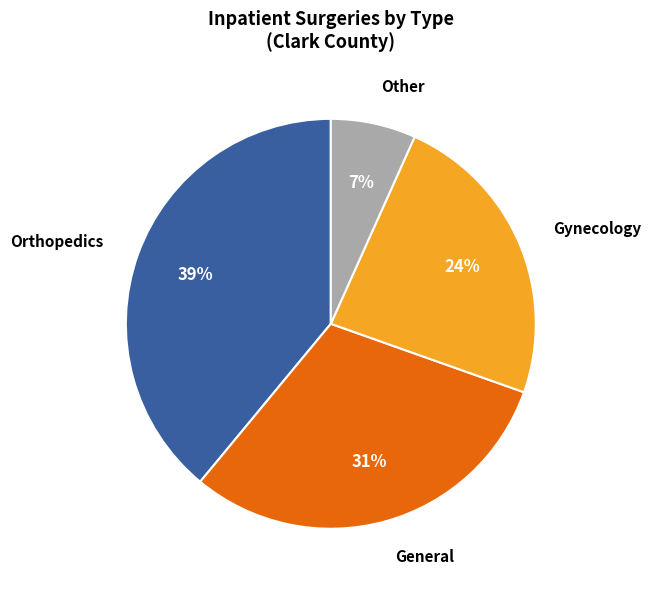

What percentage is the Orthopedics slice, to the nearest percent?

39%